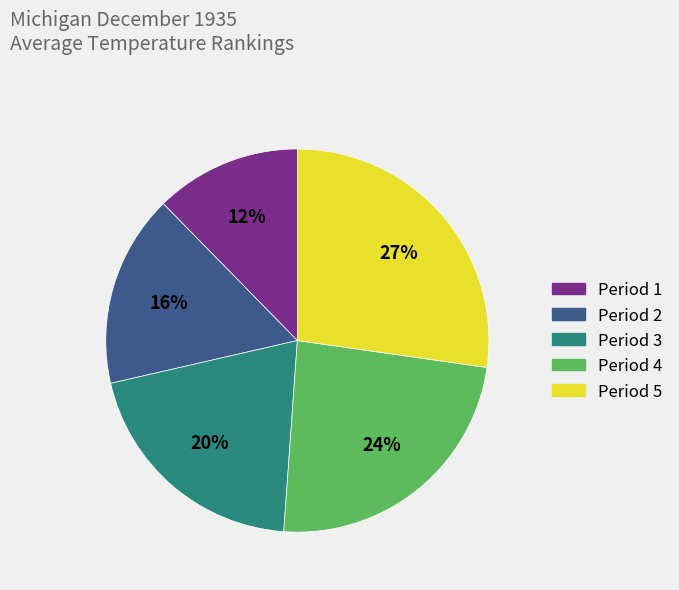

How many segments does this pie chart have?

5